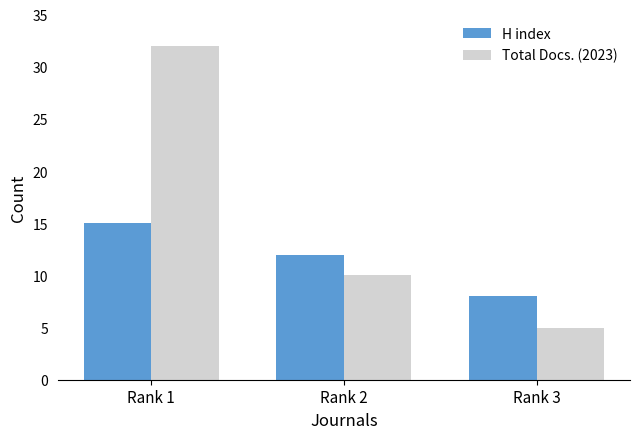

At which label does Total Docs. (2023) reach its peak?

Rank 1